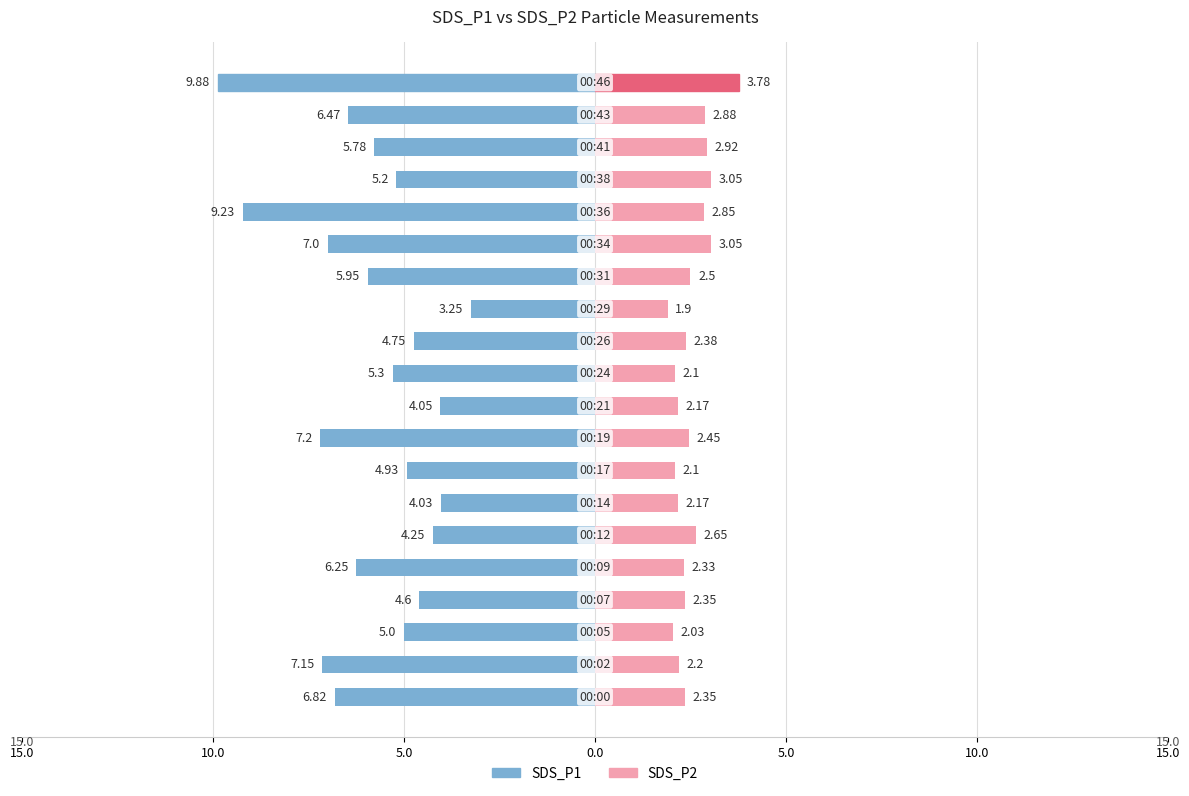

Is the value of SDS_P2 at 13 greater than the value of SDS_P1 at 15.0?

Yes